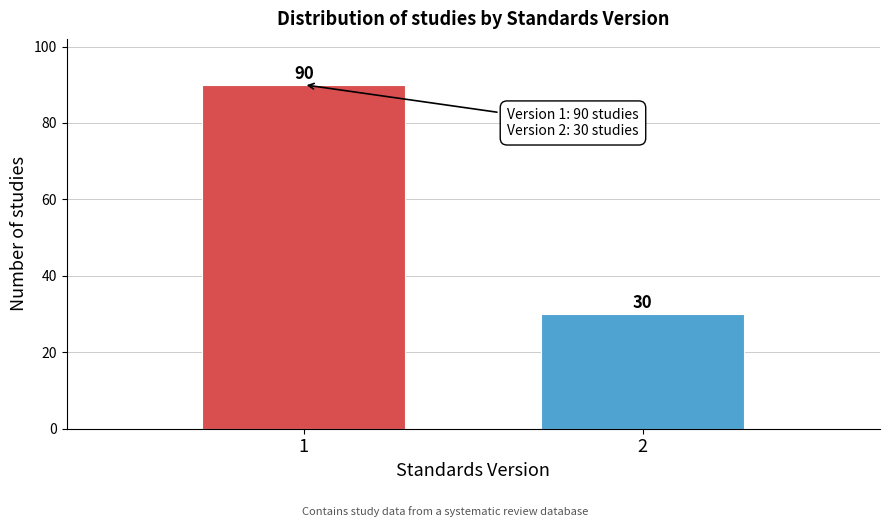

Reading left to right, transcribe all the data shown in this chart.

90	30